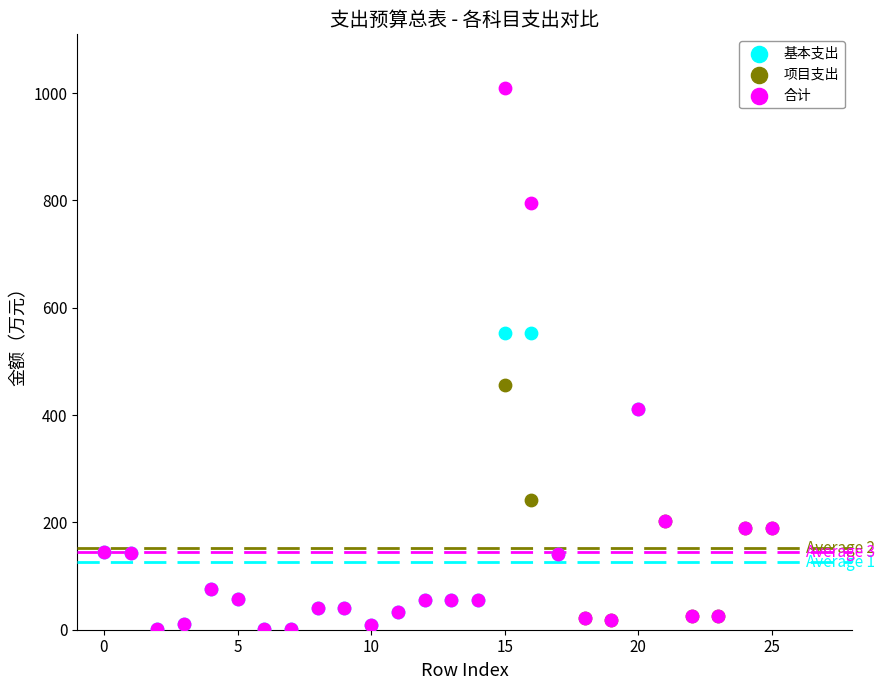

Which series has the largest Y range (max minus min)?

合计